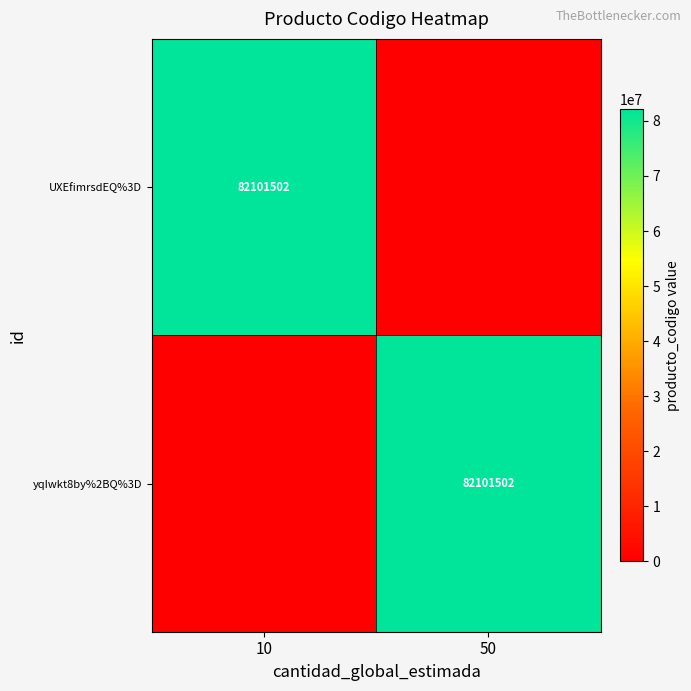

Which label corresponds to the largest value in the chart?

10